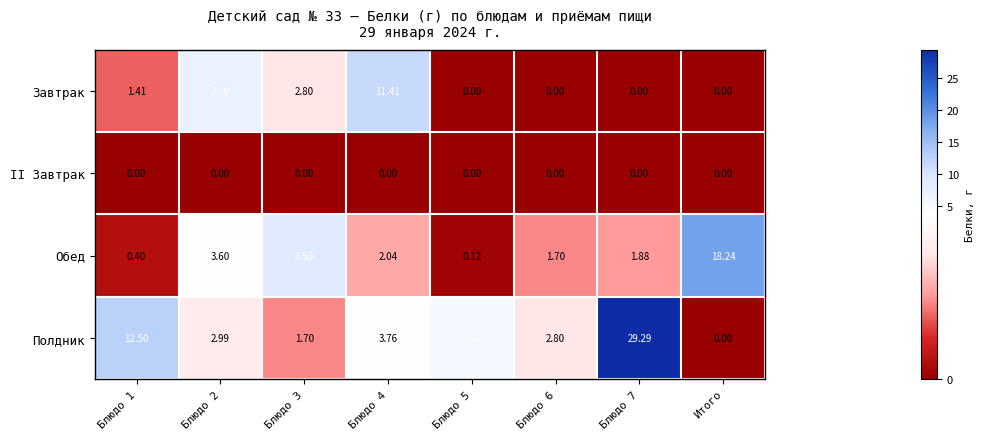

Between Блюдо 5 and Блюдо 7, which series saw the biggest shift?

Полдник